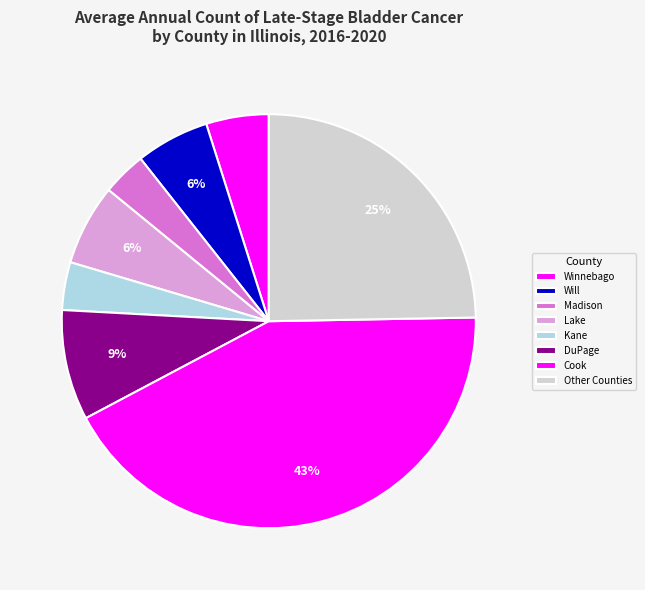

How many slices are in this pie chart?

8